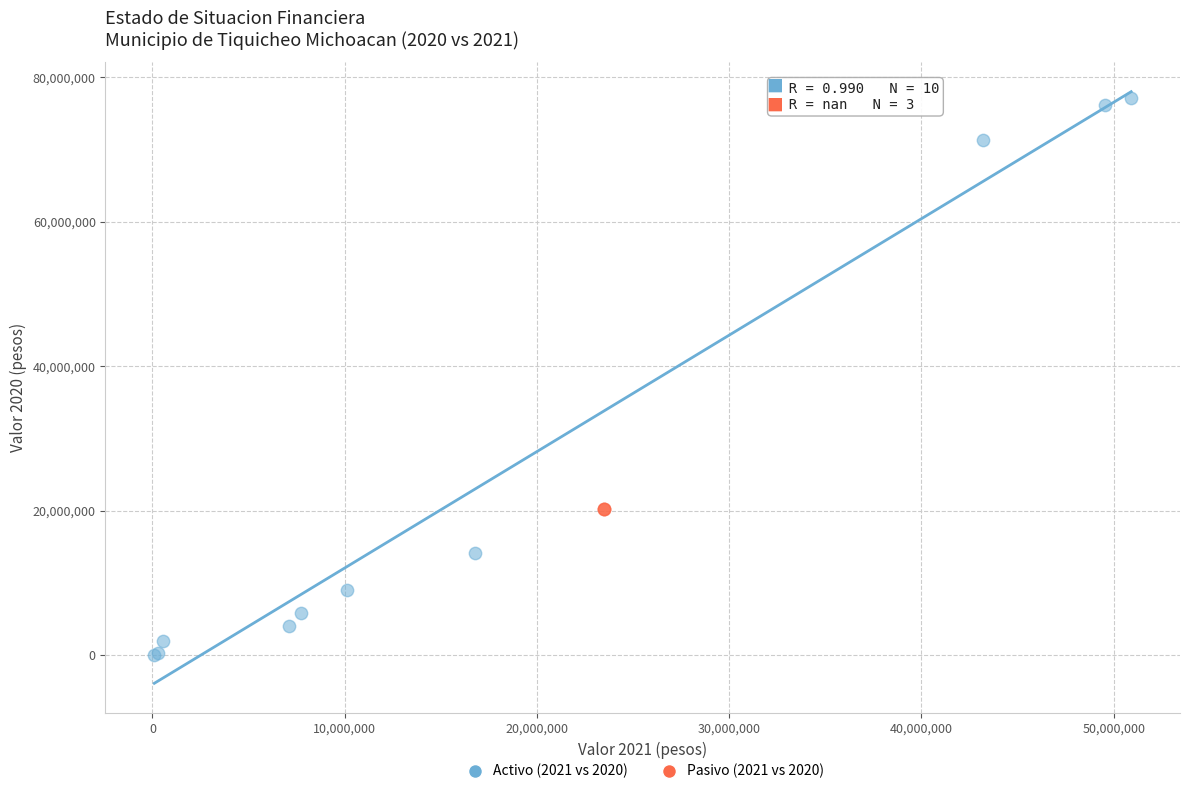

Which series reaches the minimum Y coordinate?

Activo (2021 vs 2020)